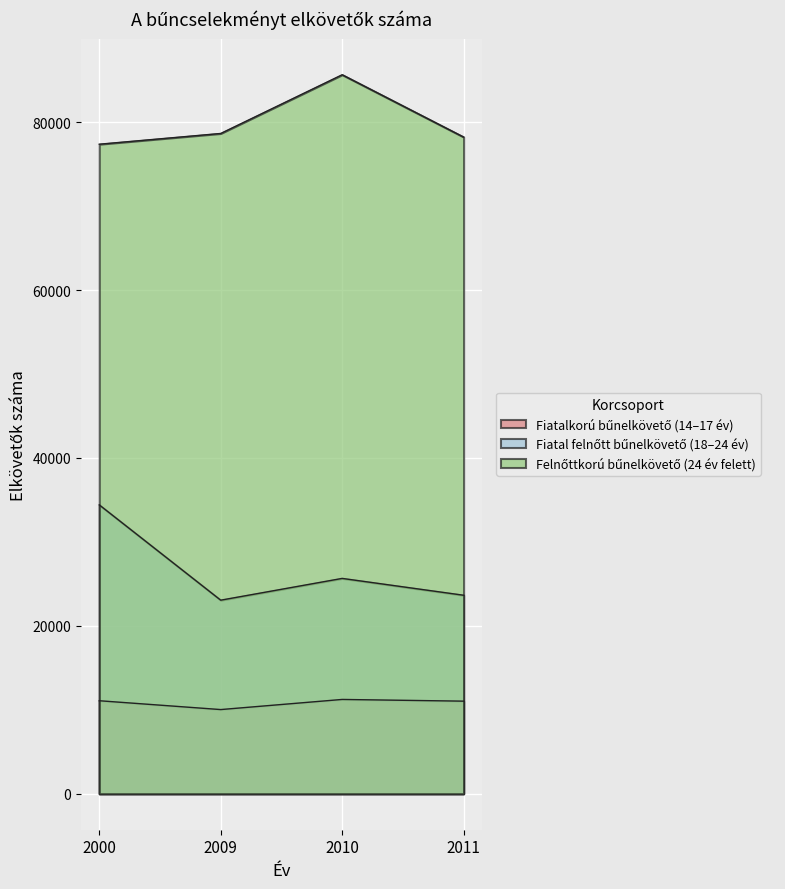

What is the average value of the Fiatalkorú bűnelkövető (14–17 év) series?

10844